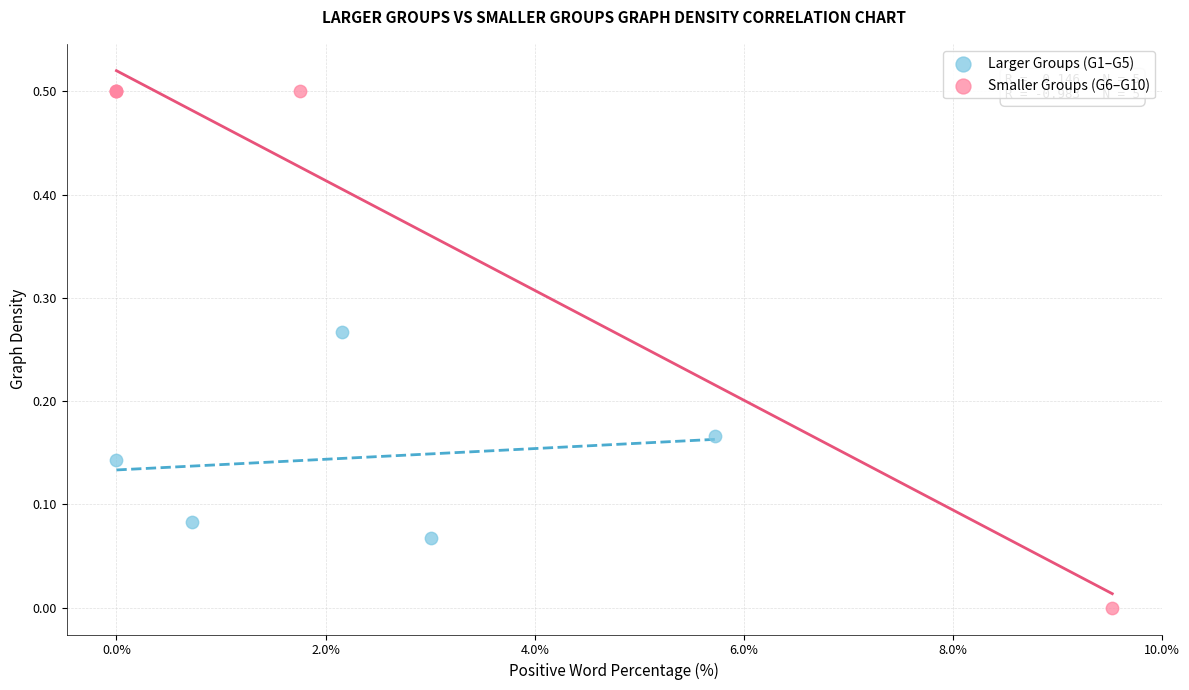

Which series has the largest Y range (max minus min)?

Smaller Groups (G6–G10)